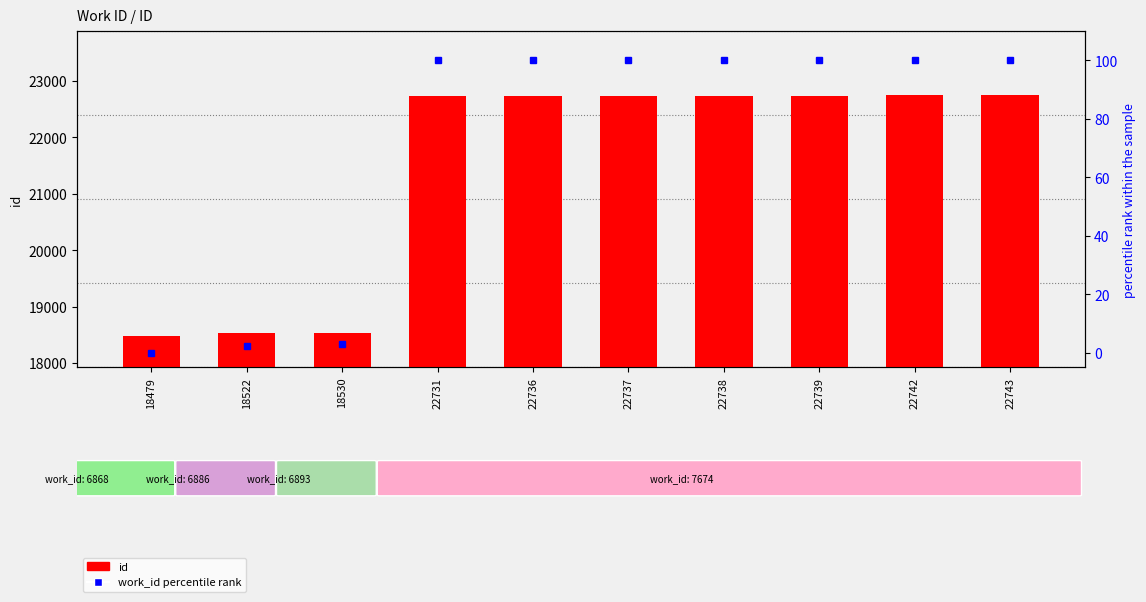

True or false: id has a value of 18479.0 at 18479.

True